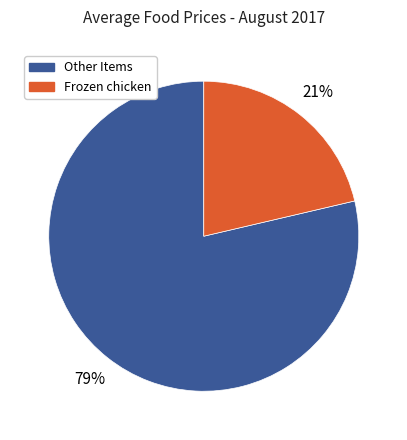

How many segments does this pie chart have?

2